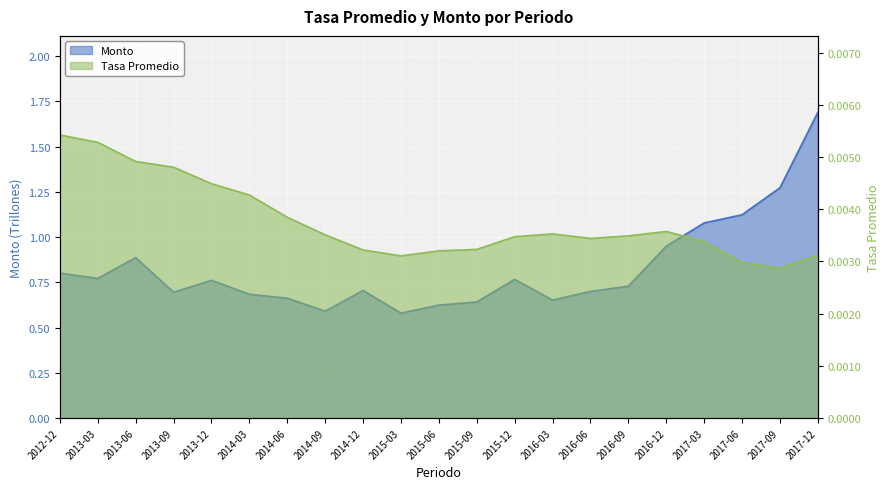

What is the total value across all series at 2017-12?

1.7